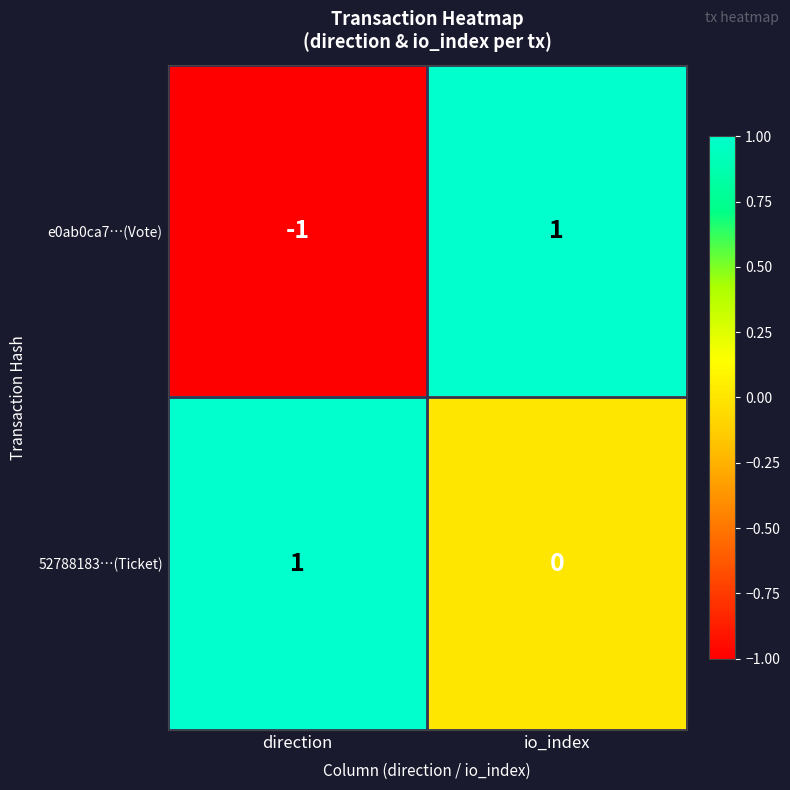

List the series in order of their overall mean, highest first.

52788183…(Ticket), e0ab0ca7…(Vote)